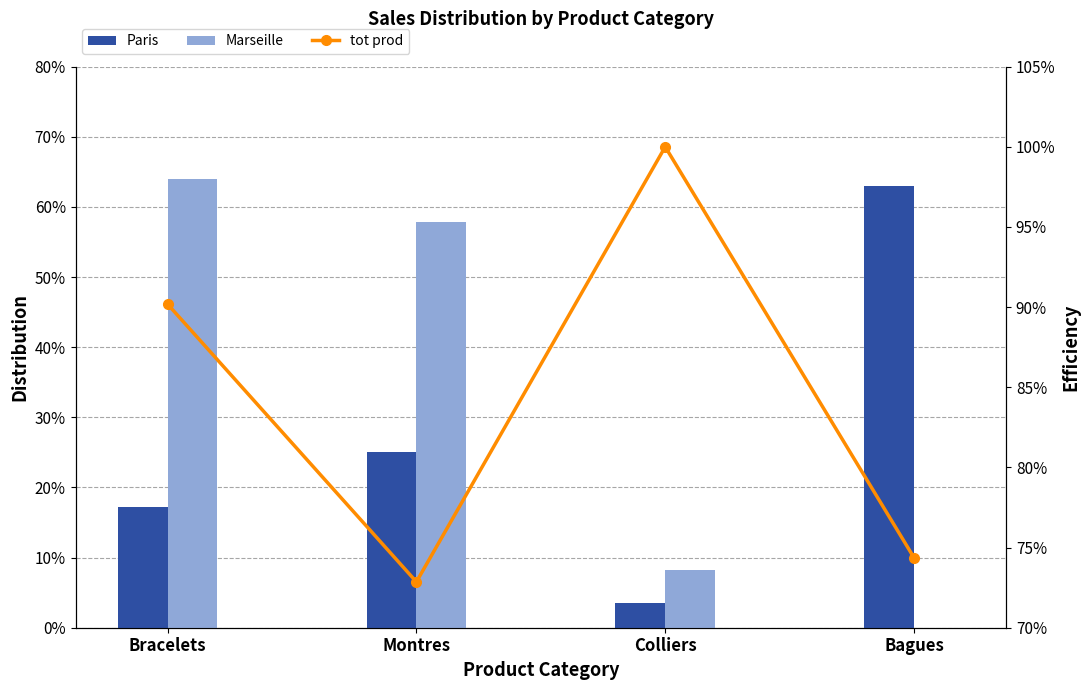

What is the difference between the maximum and minimum values in the tot prod series?

27.1